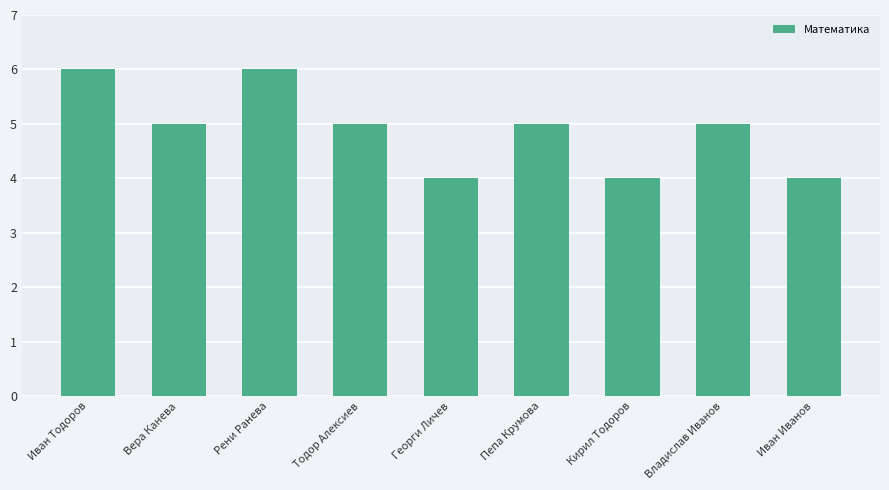

What is the greatest value displayed?

6